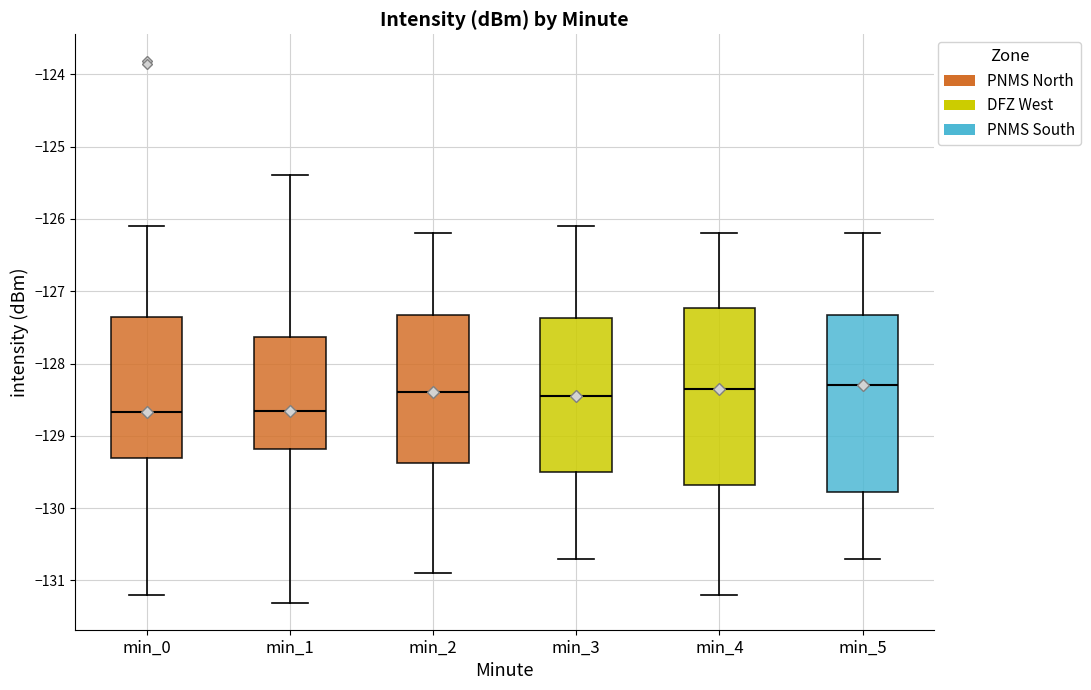

Reading left to right, transcribe this box plot: for each box, give where its median line is, the range the box spans, and where its two whiskers end, as read against the y-axis. The values are not printed on the chart, so give them approximately, as read against the axis.

min_0: median -128.7, box -129.3 to -127.3, whiskers -131.2 to -126.1
min_1: median -128.6, box -129.2 to -127.6, whiskers -131.3 to -125.4
min_2: median -128.4, box -129.4 to -127.3, whiskers -130.9 to -126.2
min_3: median -128.4, box -129.5 to -127.4, whiskers -130.7 to -126.1
min_4: median -128.3, box -129.7 to -127.2, whiskers -131.2 to -126.2
min_5: median -128.3, box -129.8 to -127.3, whiskers -130.7 to -126.2